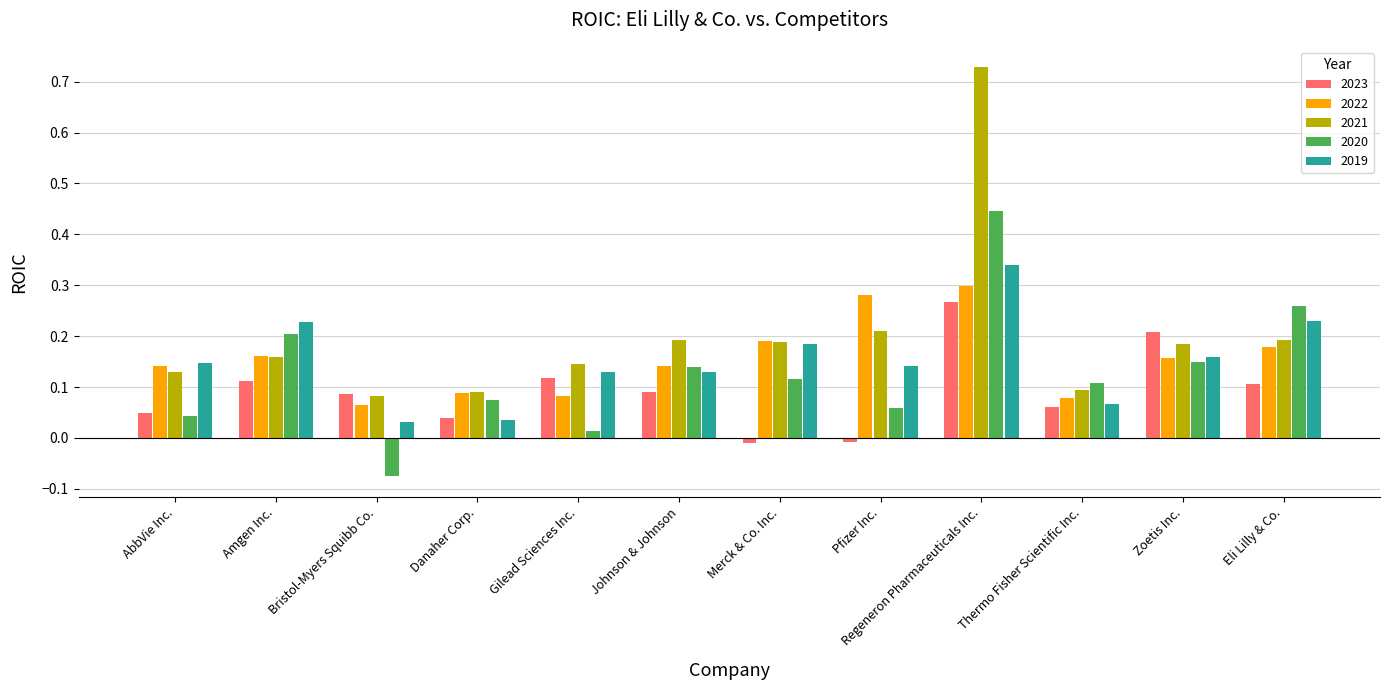

How many data points does each series have?

12